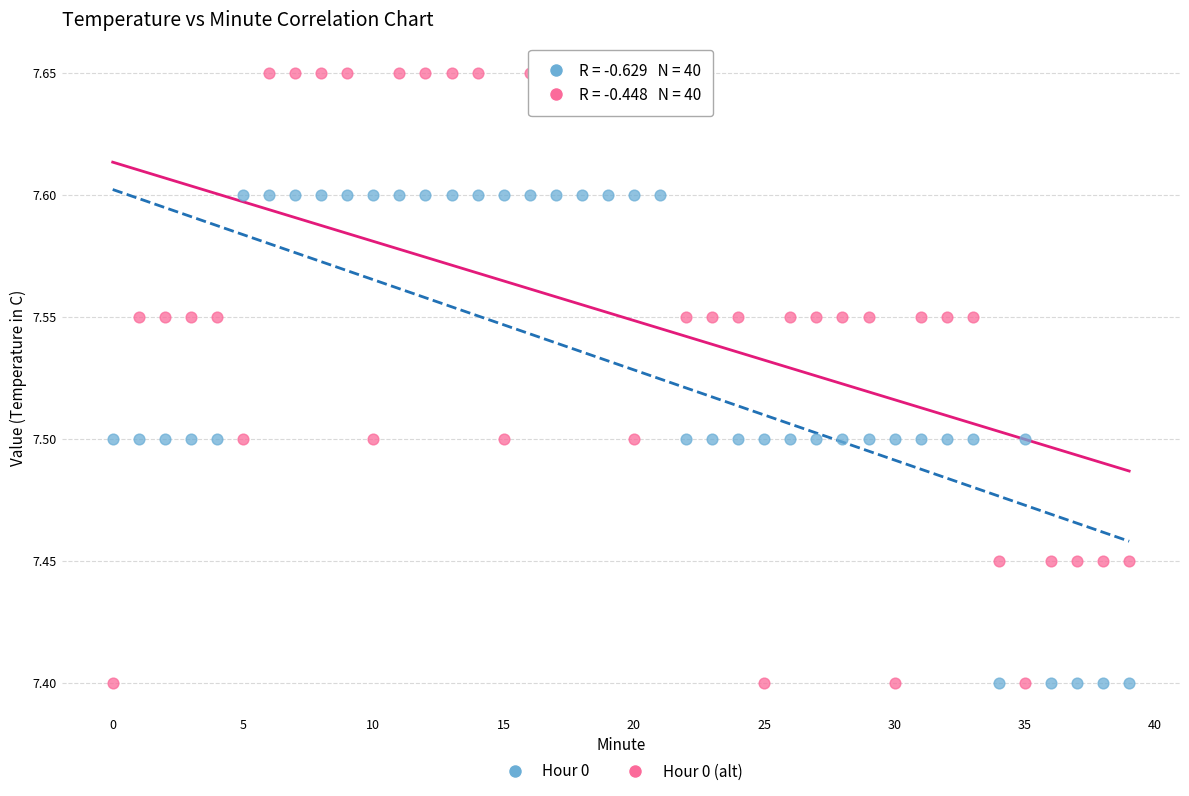

Which series contains the highest Y value?

Hour 0 (alt)